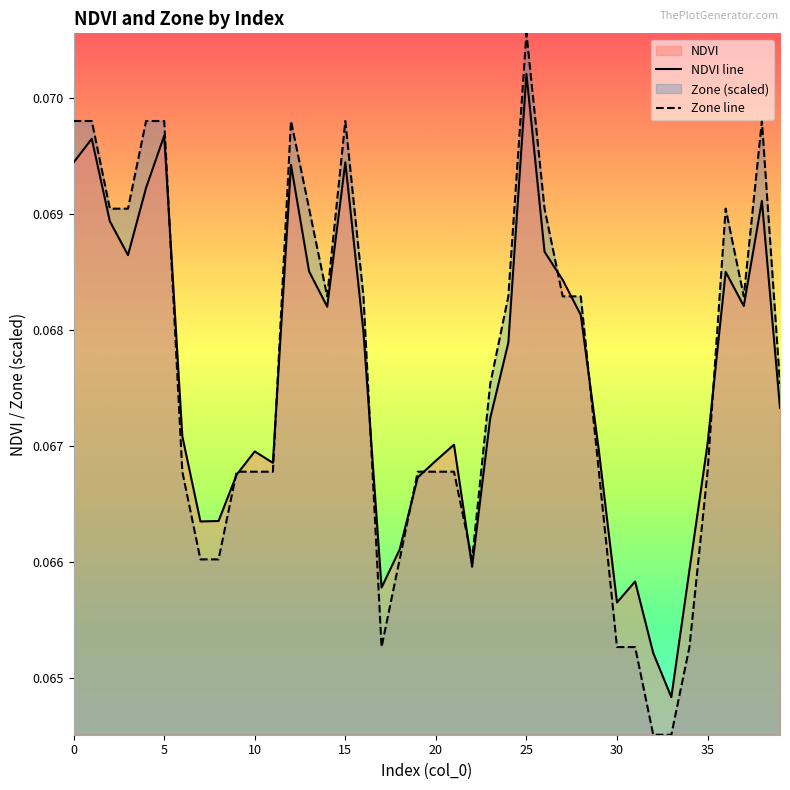

At which category is the sum across all series the highest?

25